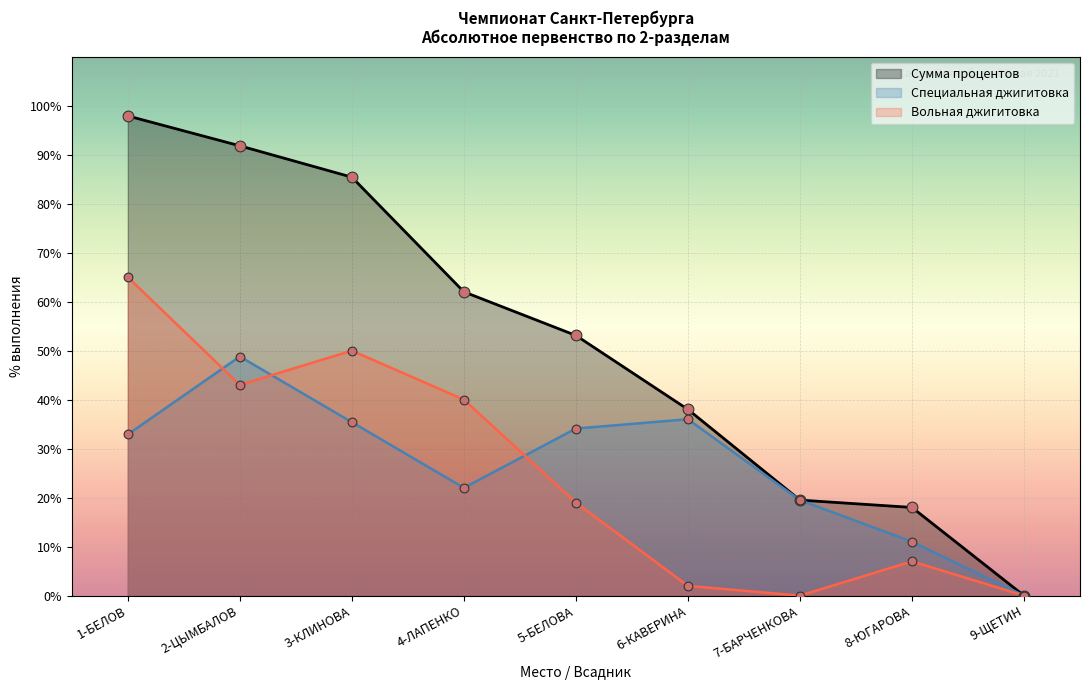

Is the value of Вольная джигитовка at 7-БАРЧЕНКОВА greater than the value of Сумма процентов at 2-ЦЫМБАЛОВ?

No